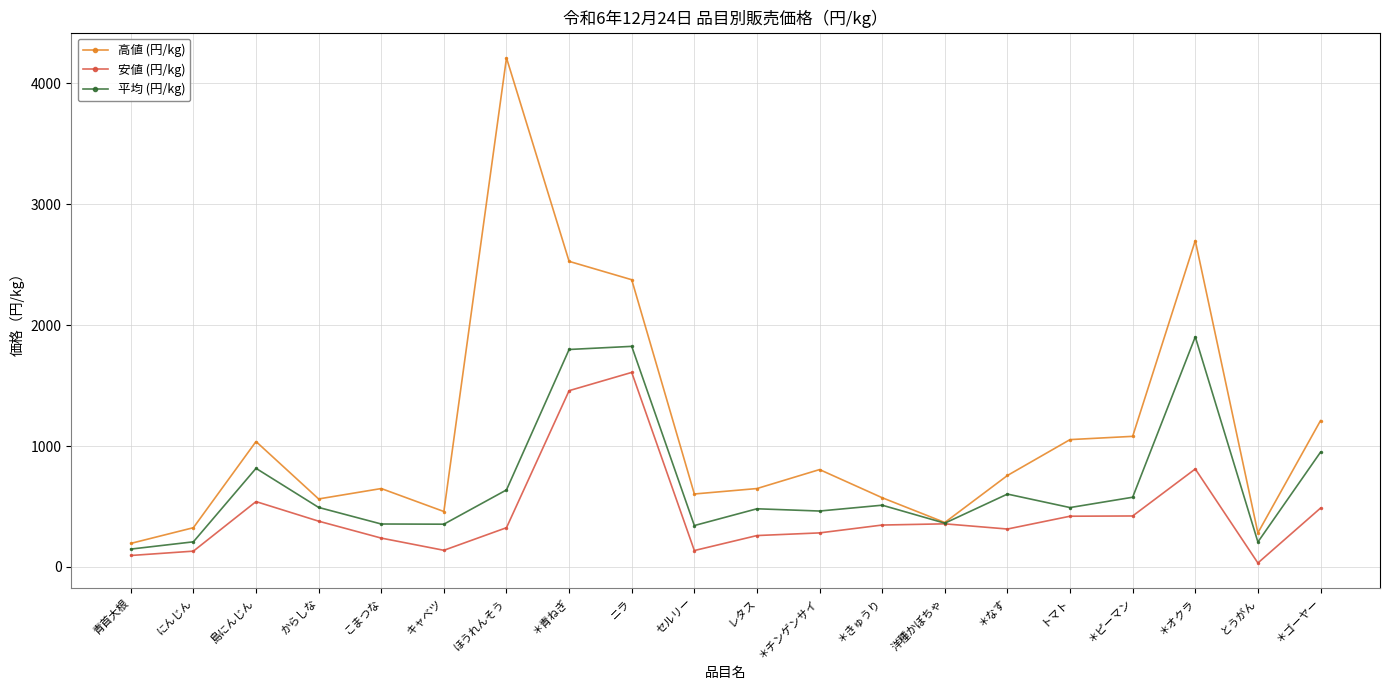

What is the spread (max minus min) of values at ＊青ねぎ?

1070.0